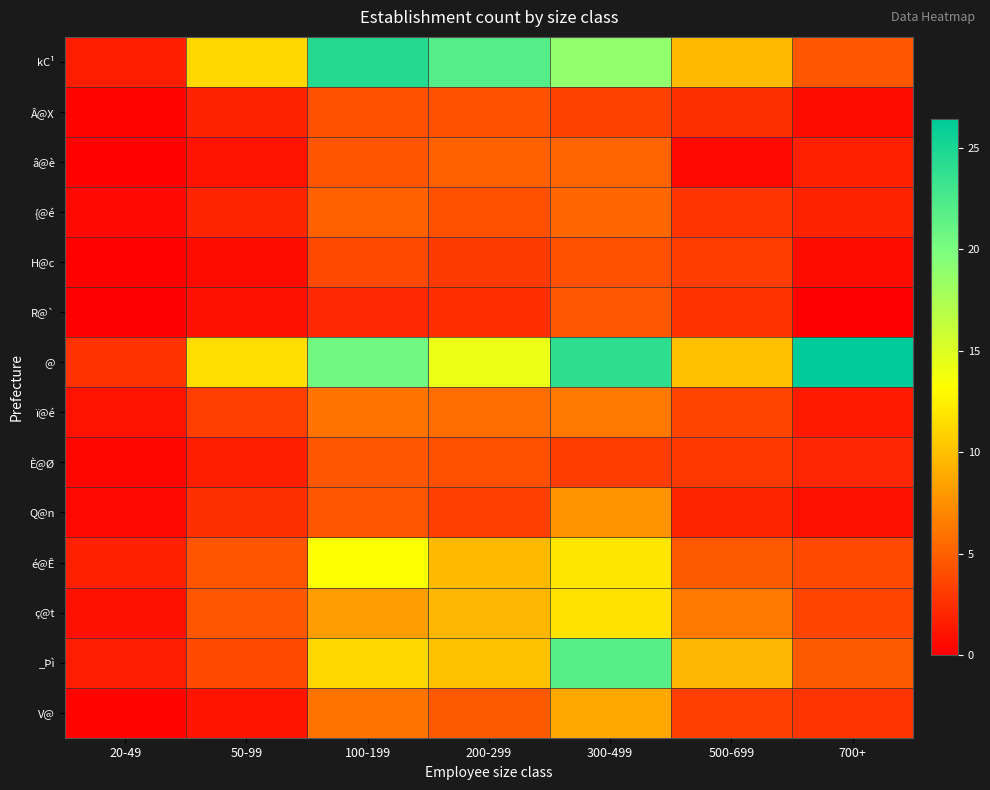

What is the difference between the highest and lowest values at 300-499?

20.9